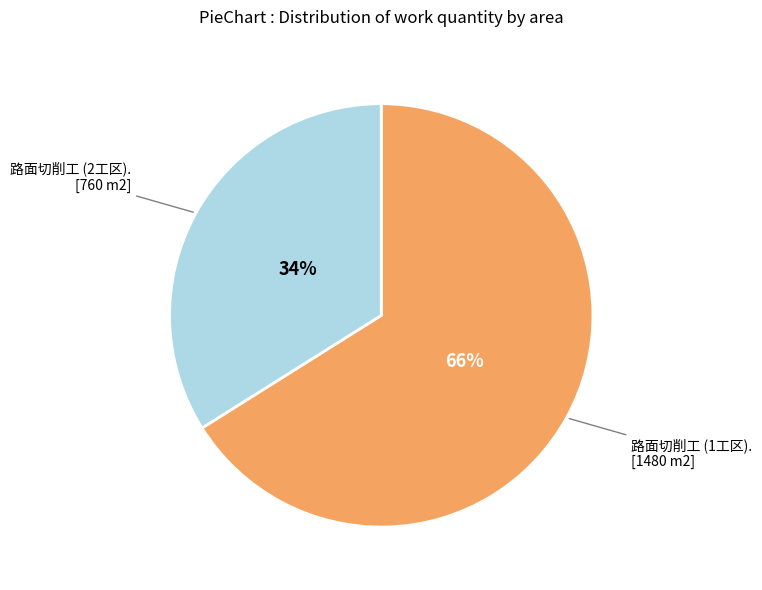

Does any single category account for the majority?

Yes